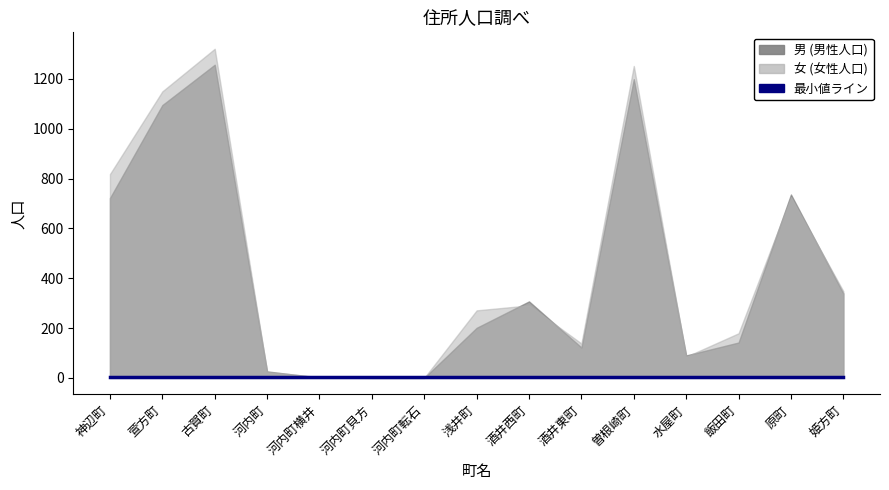

Reading left to right, transcribe all the data shown in this chart.

男: 神辺町=722	萱方町=1095	古賀町=1257	河内町=26	河内町横井=1	河内町貝方=0	河内町転石=0	浅井町=201	酒井西町=307	酒井東町=122	曽根崎町=1199	水屋町=90	飯田町=142	原町=736	姫方町=339
女: 神辺町=818	萱方町=1150	古賀町=1321	河内町=24	河内町横井=3	河内町貝方=0	河内町転石=0	浅井町=271	酒井西町=291	酒井東町=138	曽根崎町=1252	水屋町=85	飯田町=179	原町=726	姫方町=348